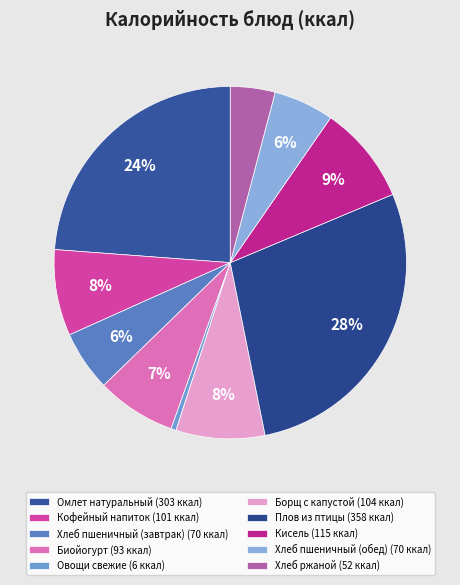

Count the number of slices in the pie.

10